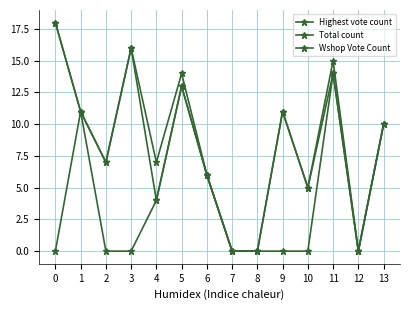

Is this an area chart (filled region under the line)?

No